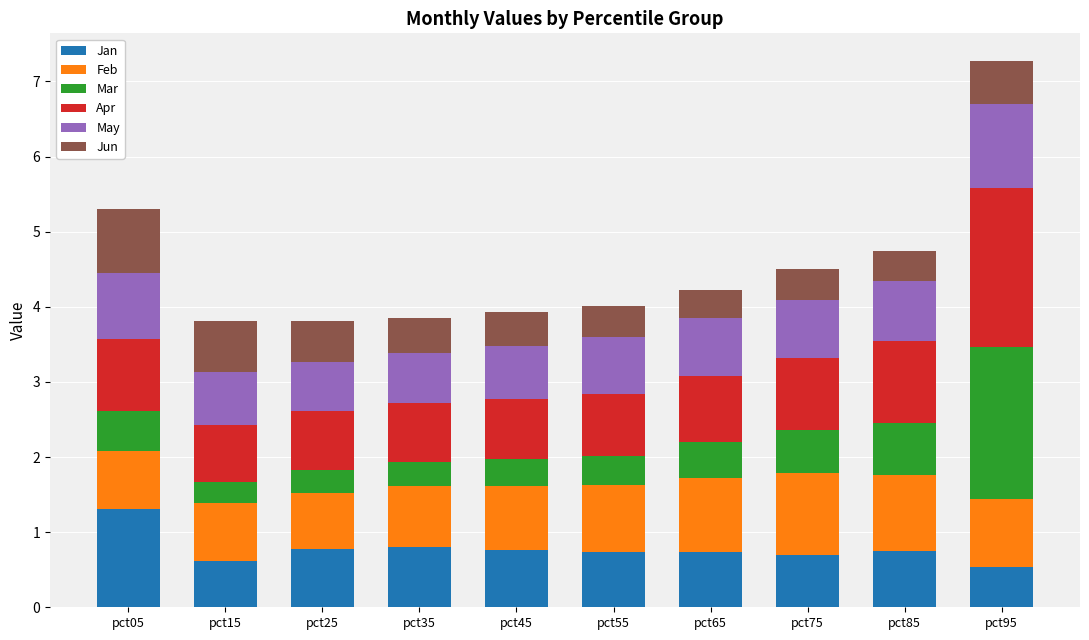

What is the difference between the Jan values at pct05 and pct55?

0.6